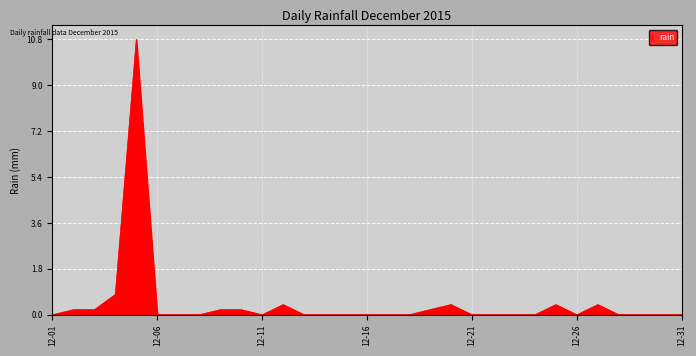

What is the difference between the maximum and minimum values?

10.8